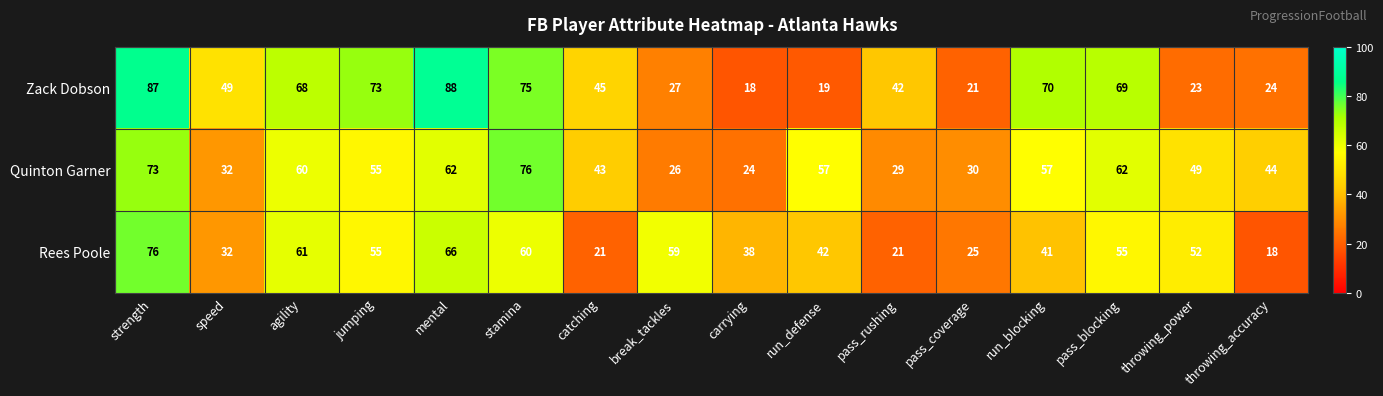

Count the number of data series in this chart.

3